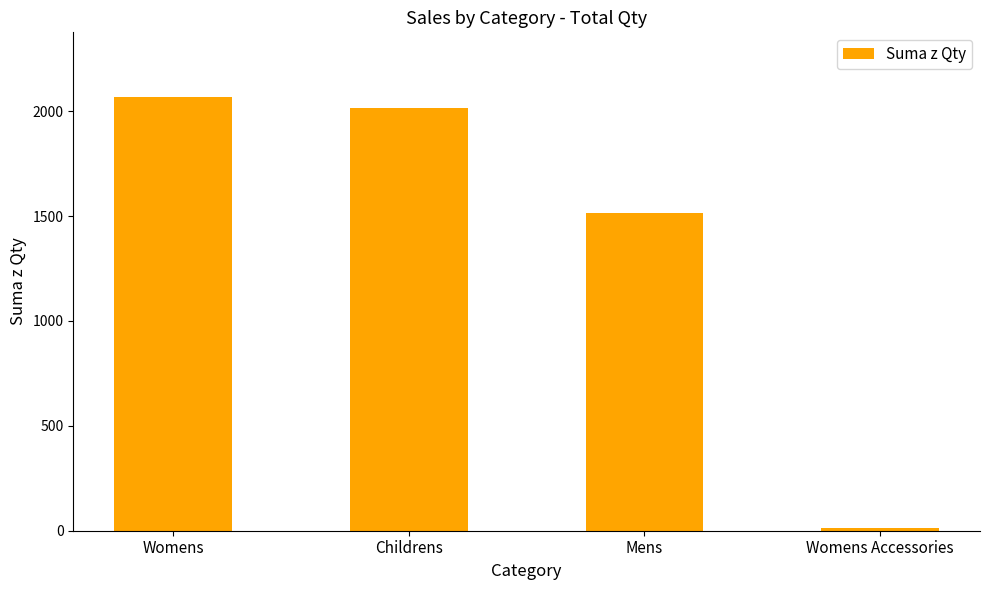

Does the chart contain any negative values?

No